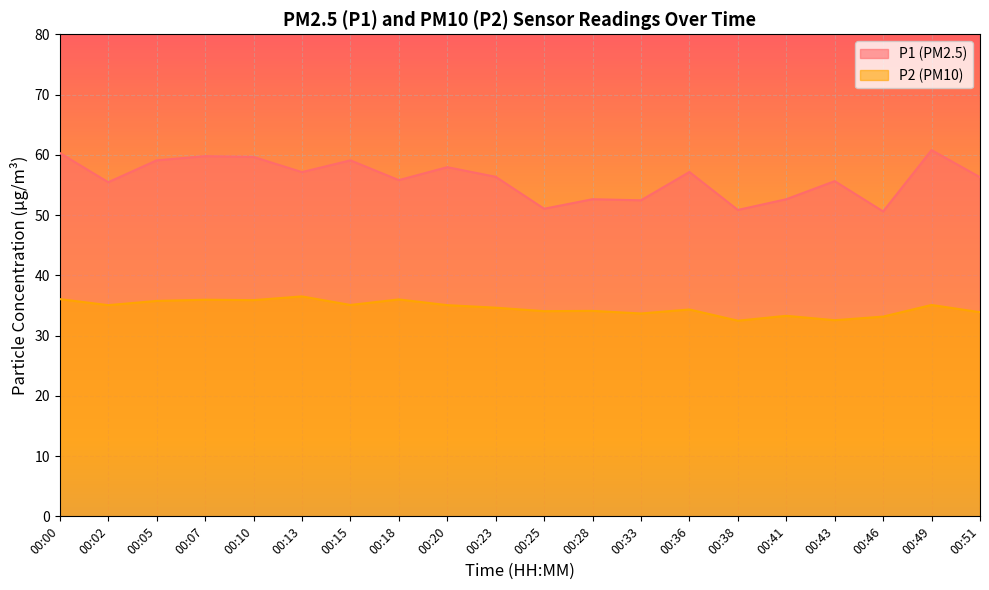

What is the value of the P2 point at the 10th from the left?

34.6